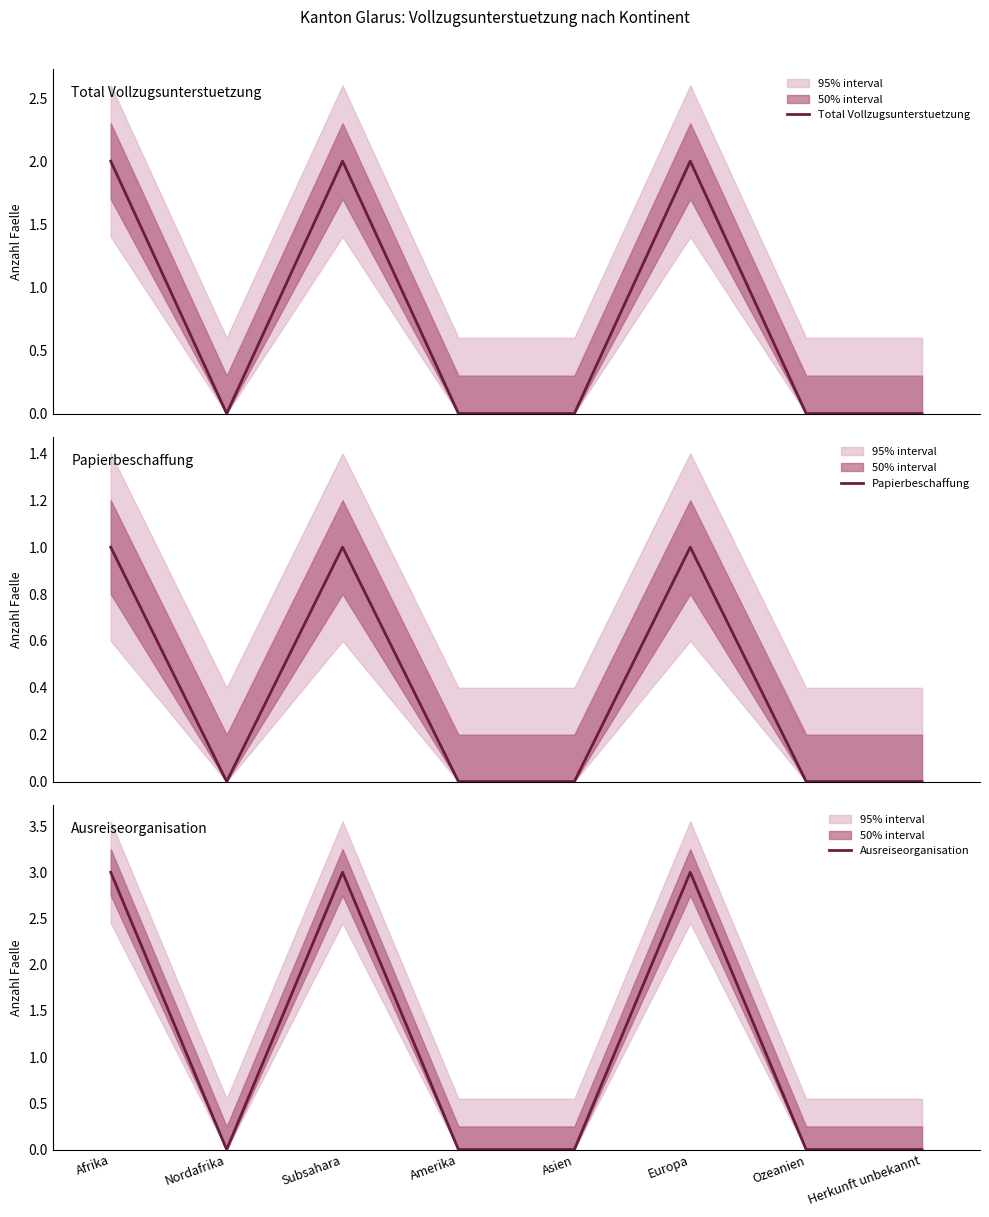

List the series in order of their overall mean, lowest first.

Papierbeschaffung, Total Vollzugsunterstuetzung, Ausreiseorganisation